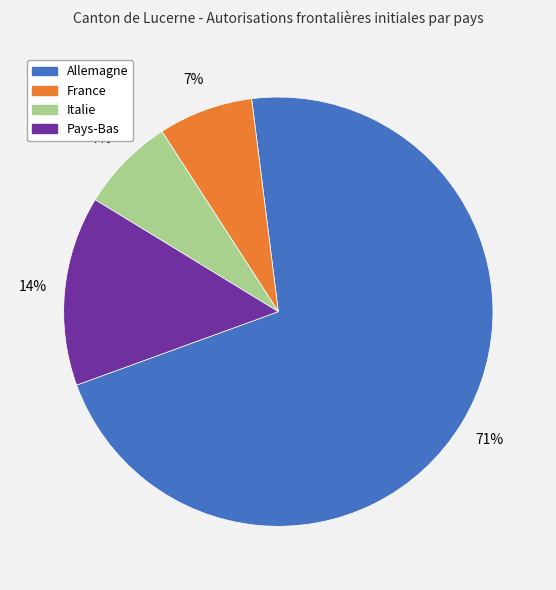

Which category has the biggest portion of the pie?

Allemagne